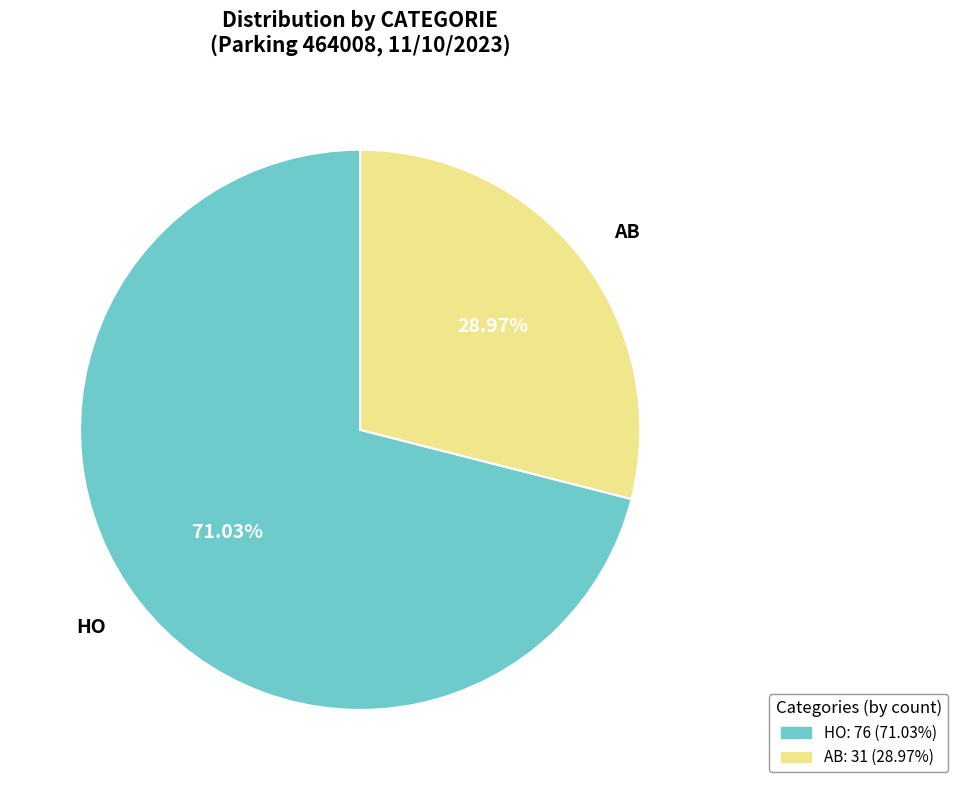

Rank the categories by value from lowest to highest.

AB, HO